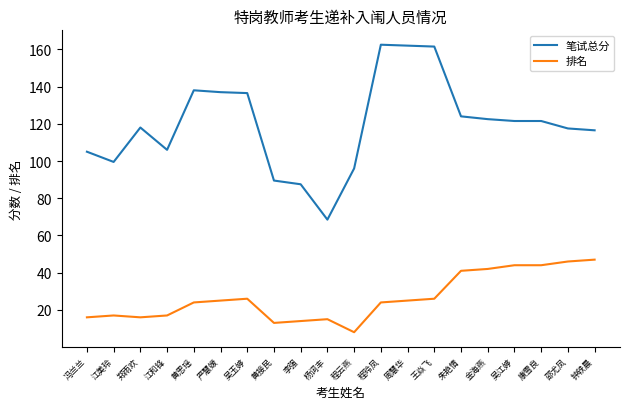

True or false: 排名 and 笔试总分 intersect in this chart.

False